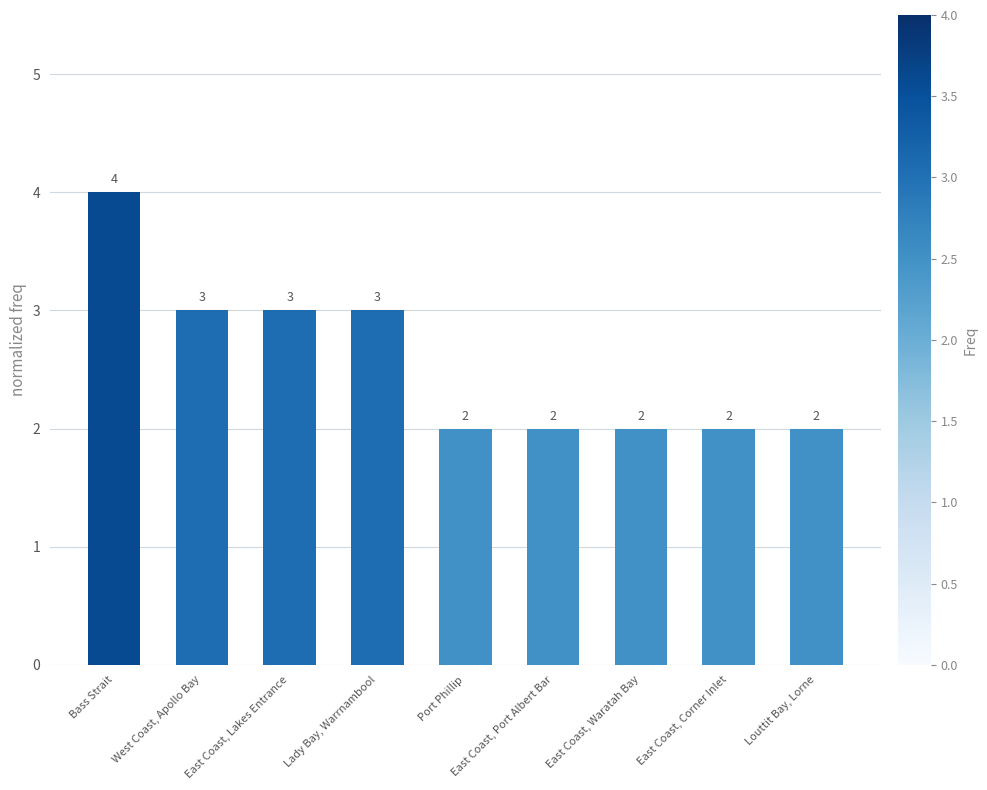

What is the ratio of the value at Louttit Bay, Lorne to the value at Lady Bay, Warrnambool?

0.7